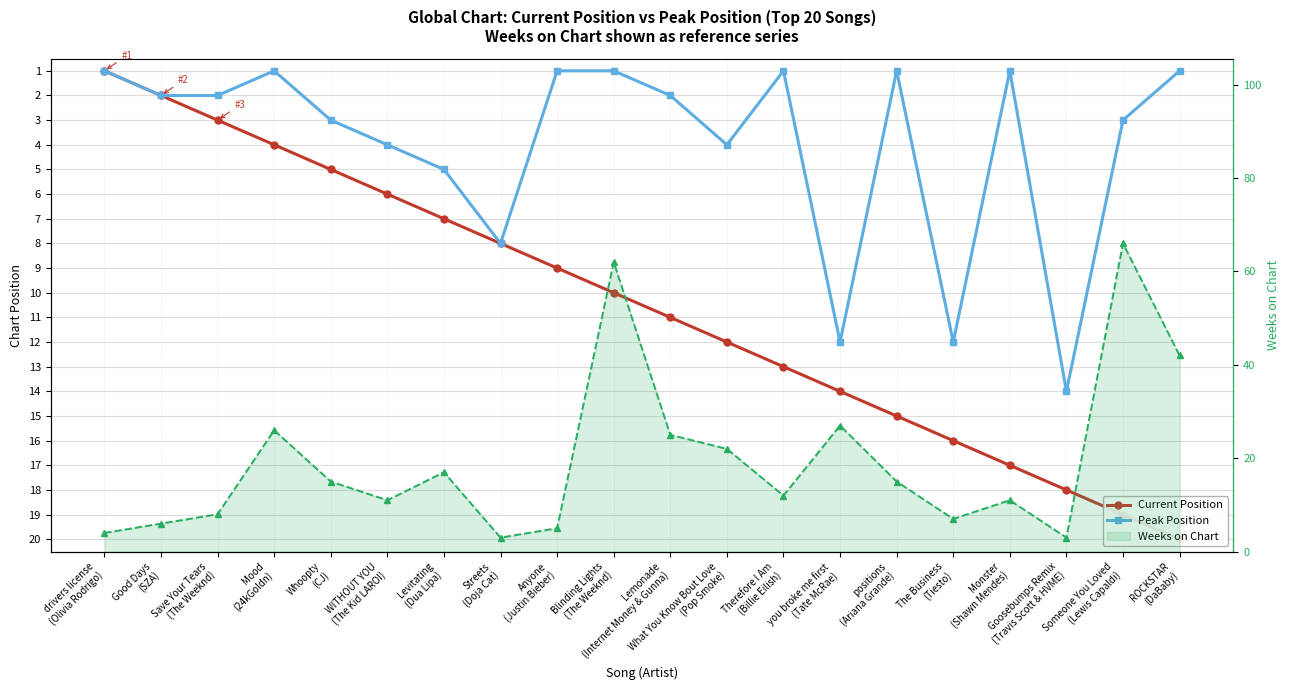

What is the maximum value shown in the chart?

66